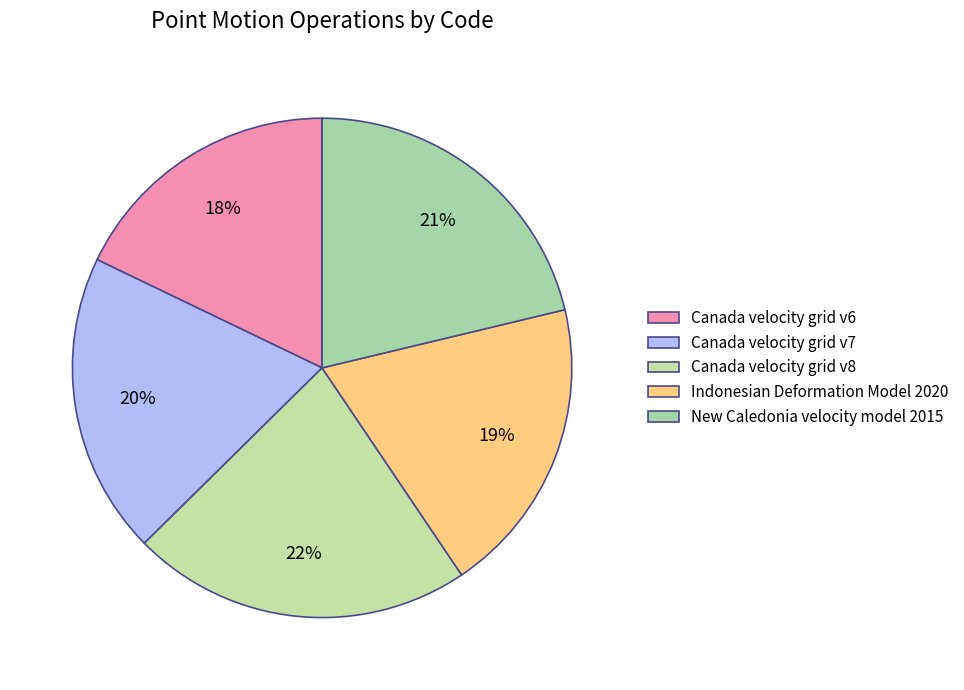

Which slice is the largest?

Canada velocity grid v8